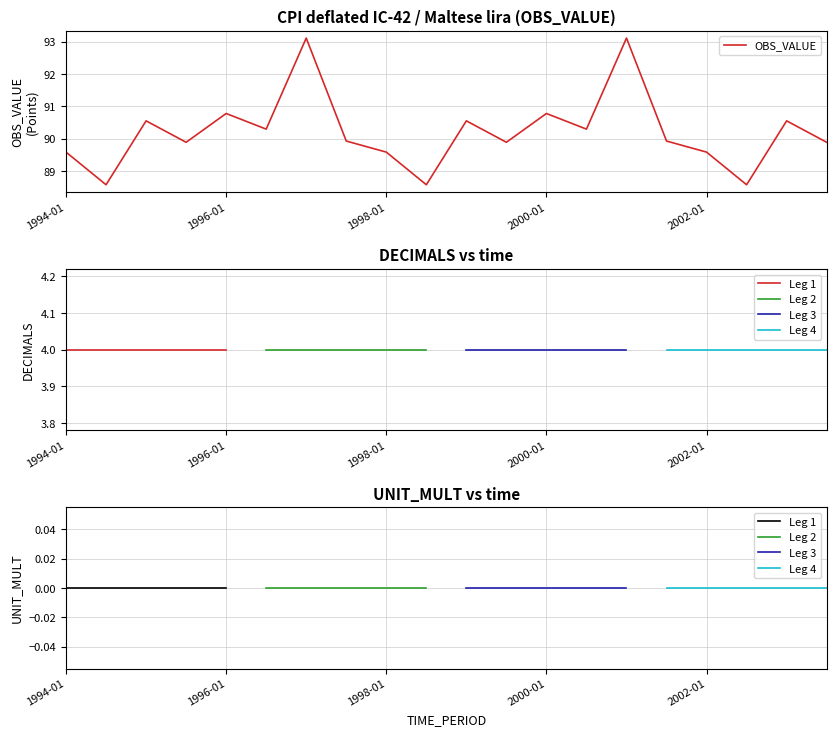

Which category has the highest value across all series?

1997-01